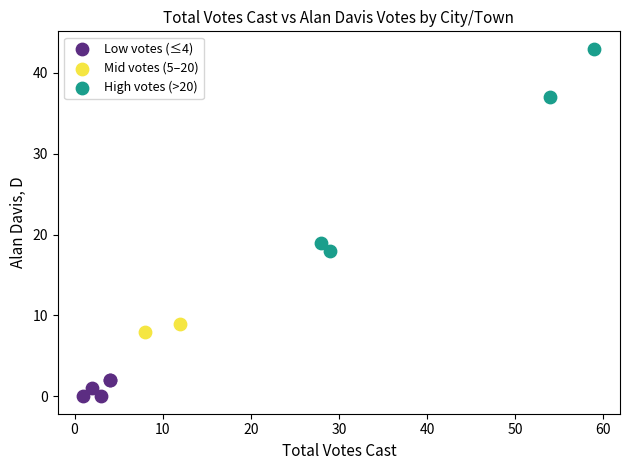

What are all the series names shown in the legend?

Low votes (≤4), Mid votes (5–20), High votes (>20)